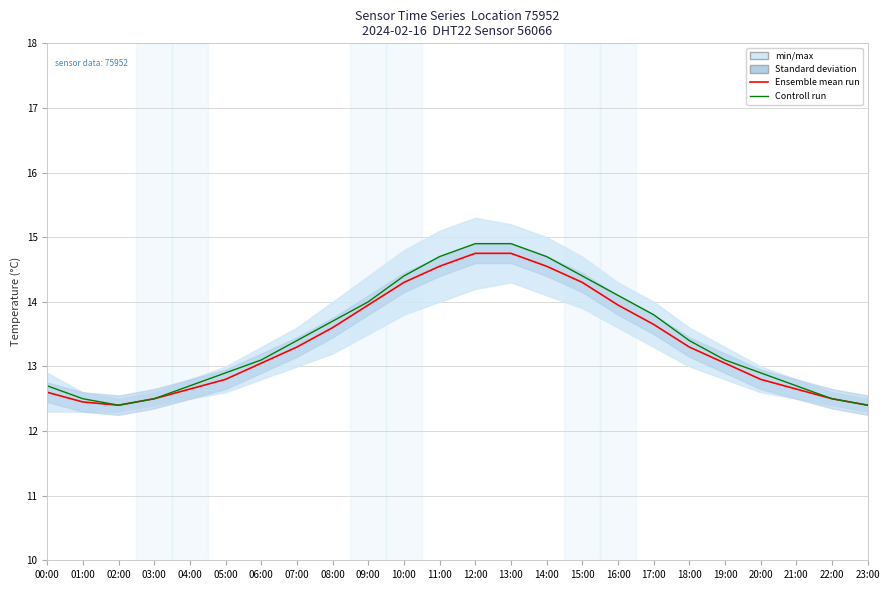

What is the label of the 3rd point from the left?

02:00